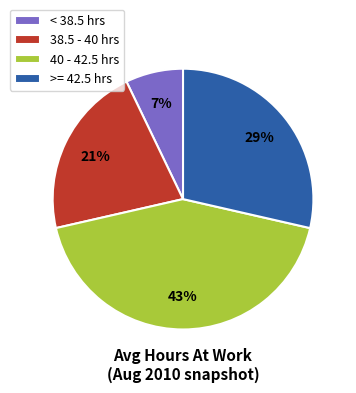

How many segments does this pie chart have?

4